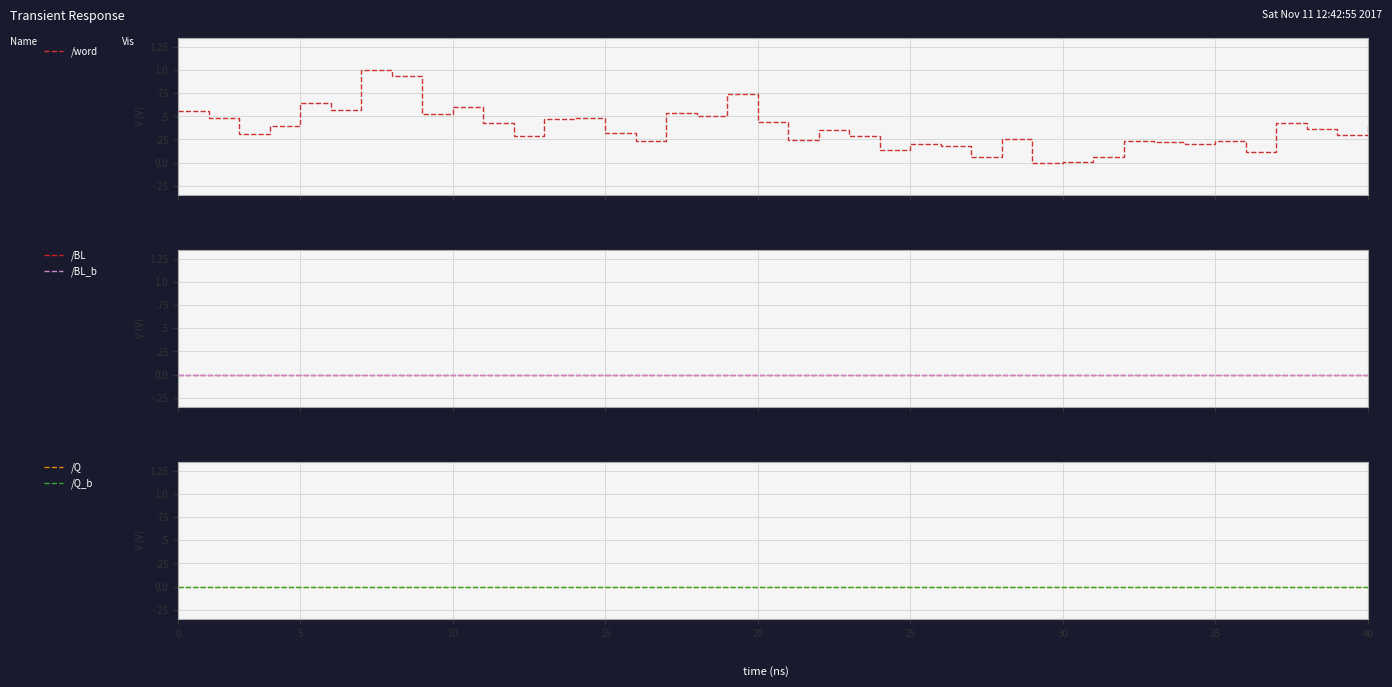

How many distinct data groups are displayed?

5